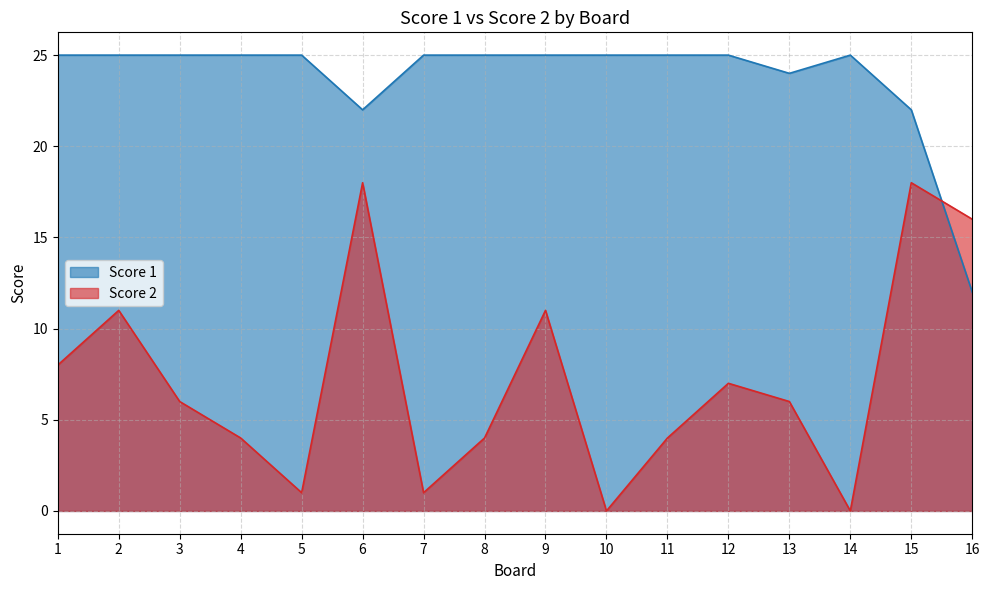

At which label does Score 1 reach its minimum?

16